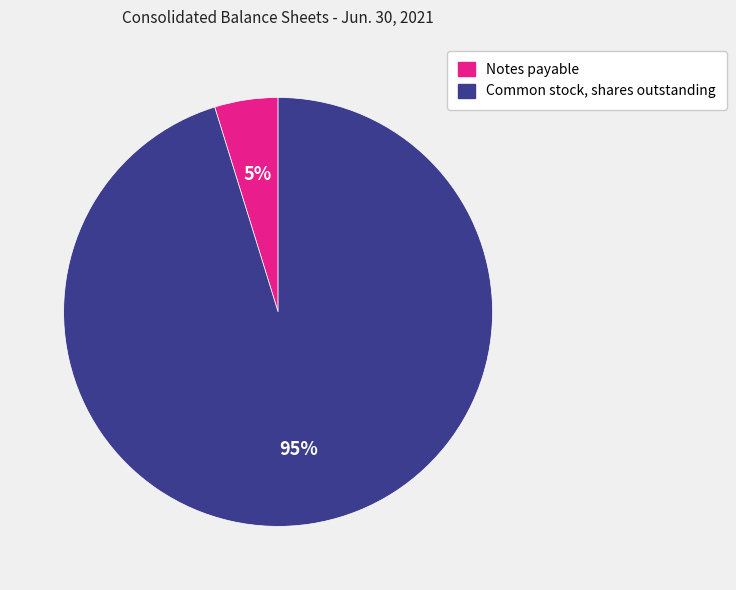

Rank the categories by value from highest to lowest.

Common stock, shares outstanding, Notes payable